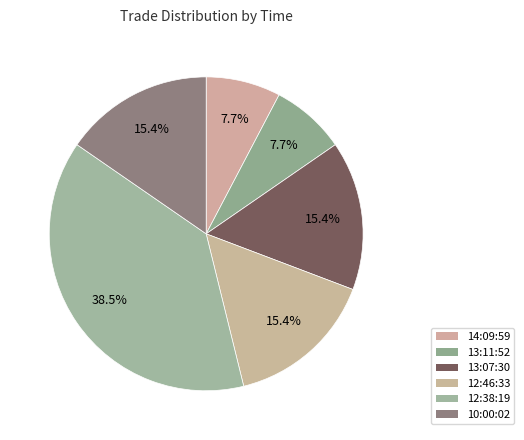

How many segments does this pie chart have?

6